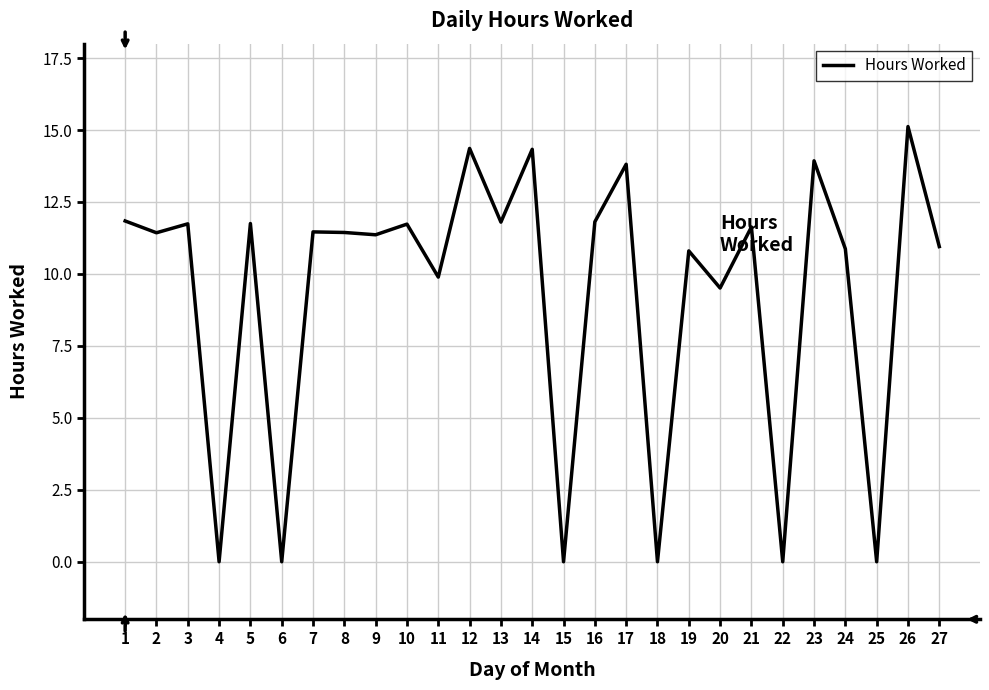

Does the chart display data point markers on the line(s)?

No